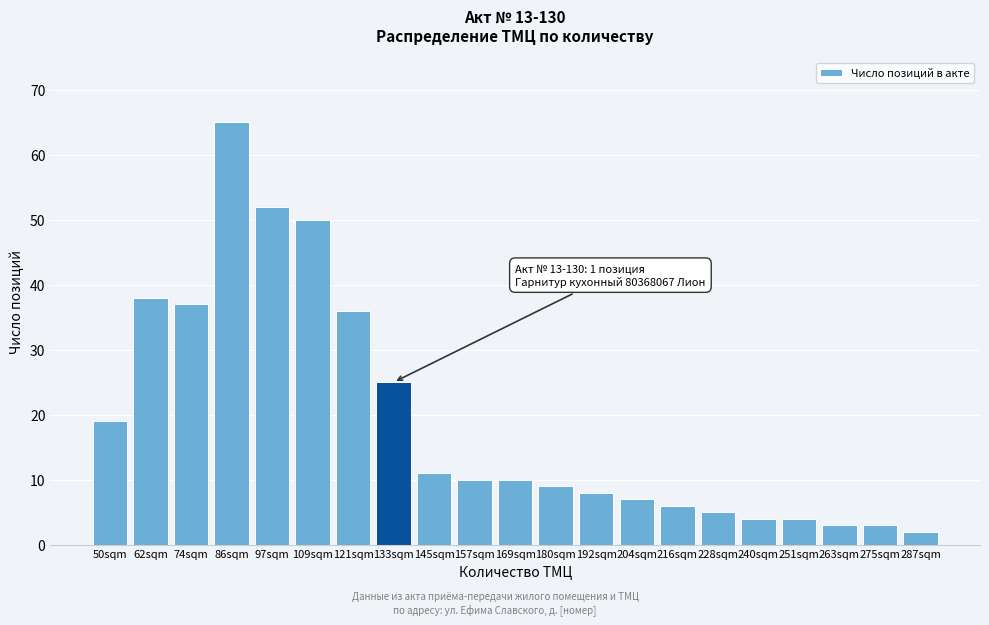

Reading left to right, transcribe all the data shown in this chart.

19	38	37	65	52	50	36	25	11	10	10	9	8	7	6	5	4	4	3	3	2